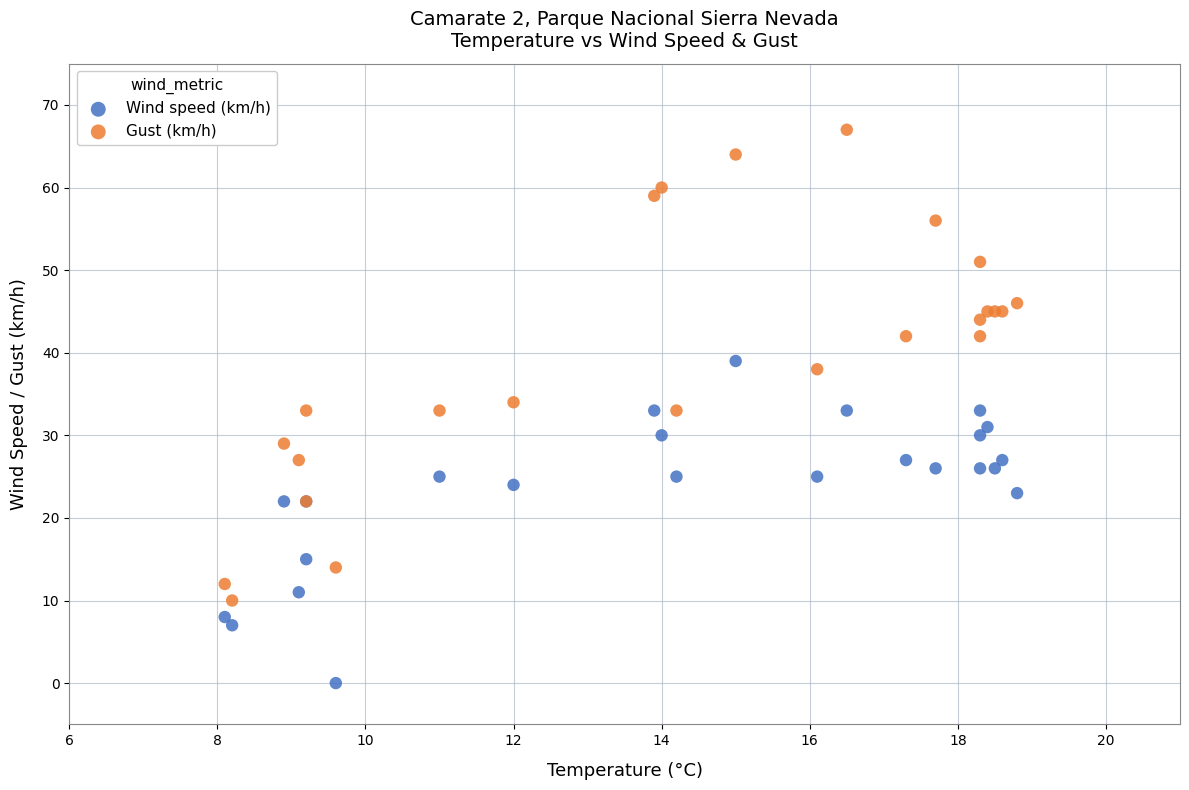

Which series contains the highest Y value?

Gust (km/h)